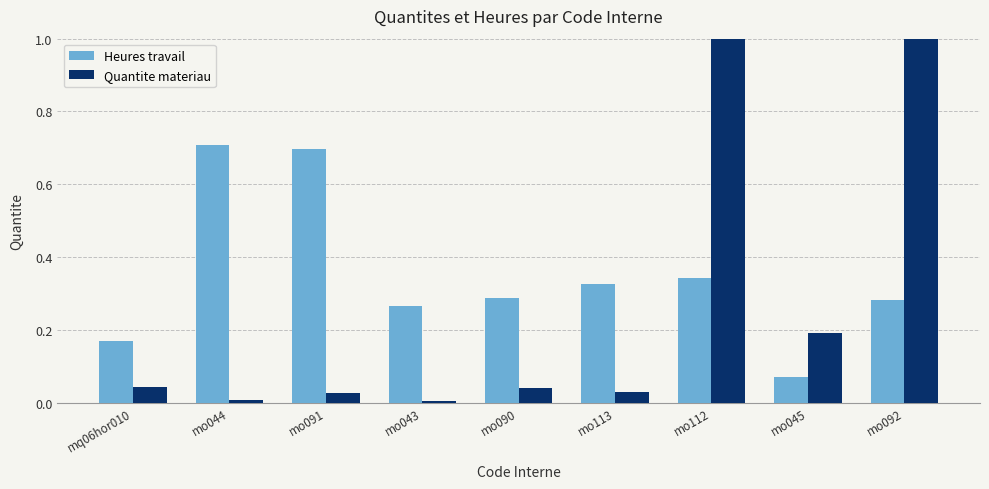

What is the approximate value of Heures travail at mo045?

0.1